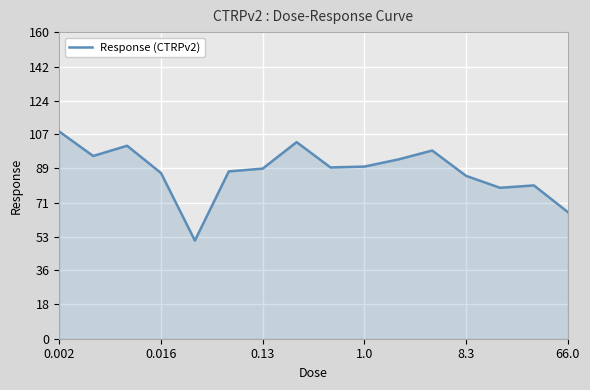

What is the minimum value shown in the chart?

51.2